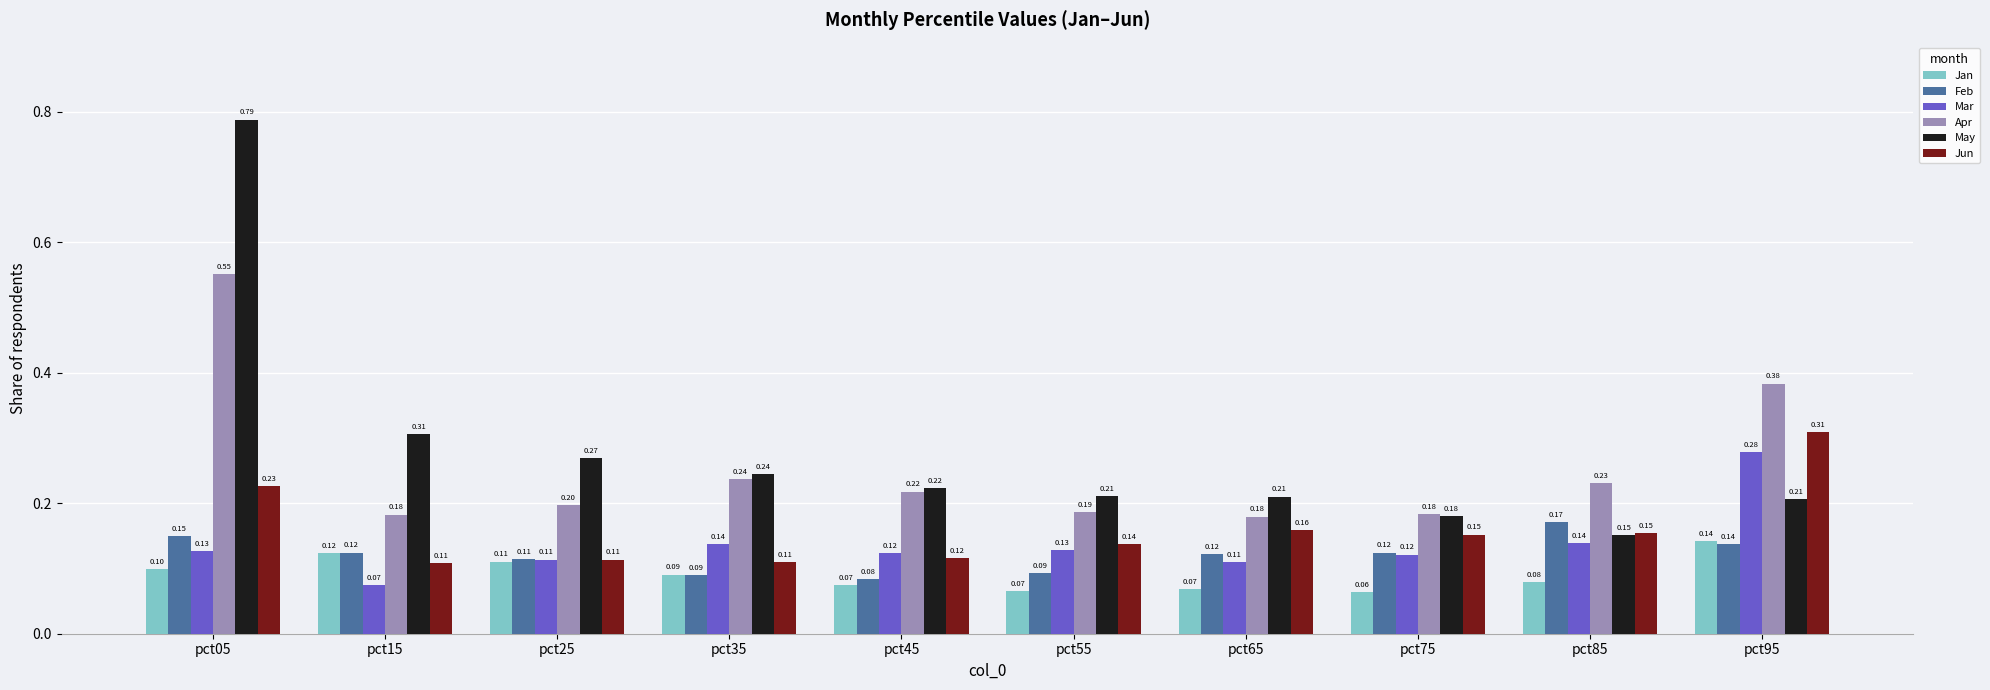

Which series changed the most between pct35 and pct55?

Apr